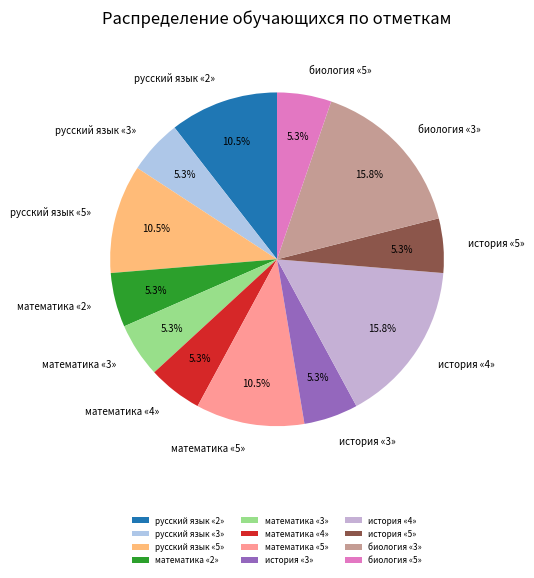

Which has a higher value, математика «2» or математика «5»?

математика «5»